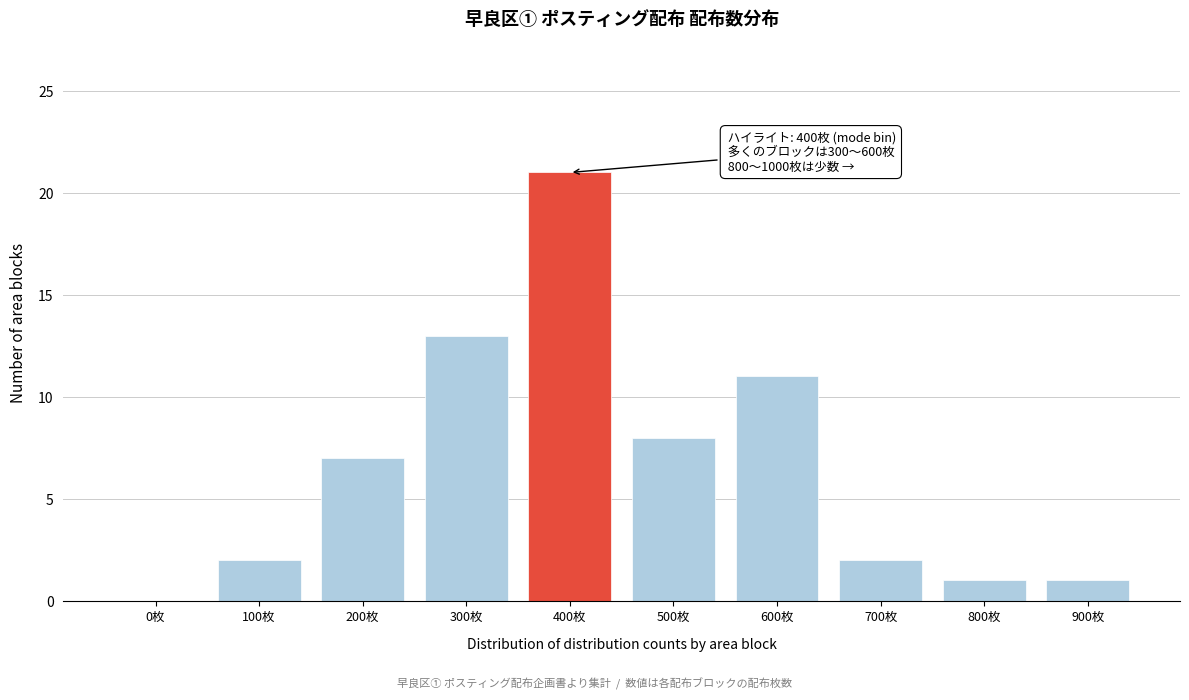

Reading left to right, transcribe all the data shown in this chart.

0枚=0	100枚=2	200枚=7	300枚=13	400枚=21	500枚=8	600枚=11	700枚=2	800枚=1	900枚=1